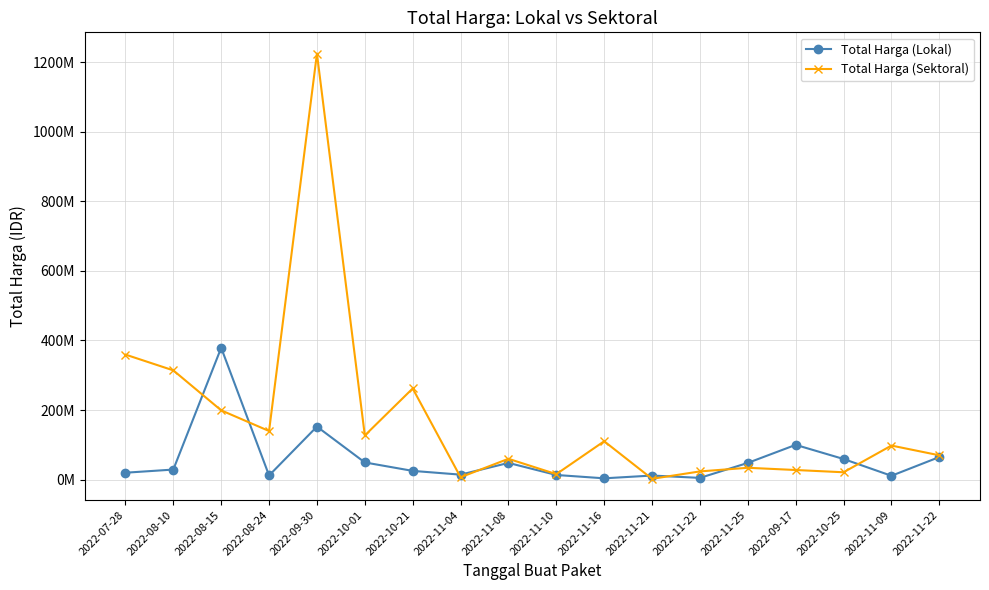

Does the chart have visible grid lines?

Yes